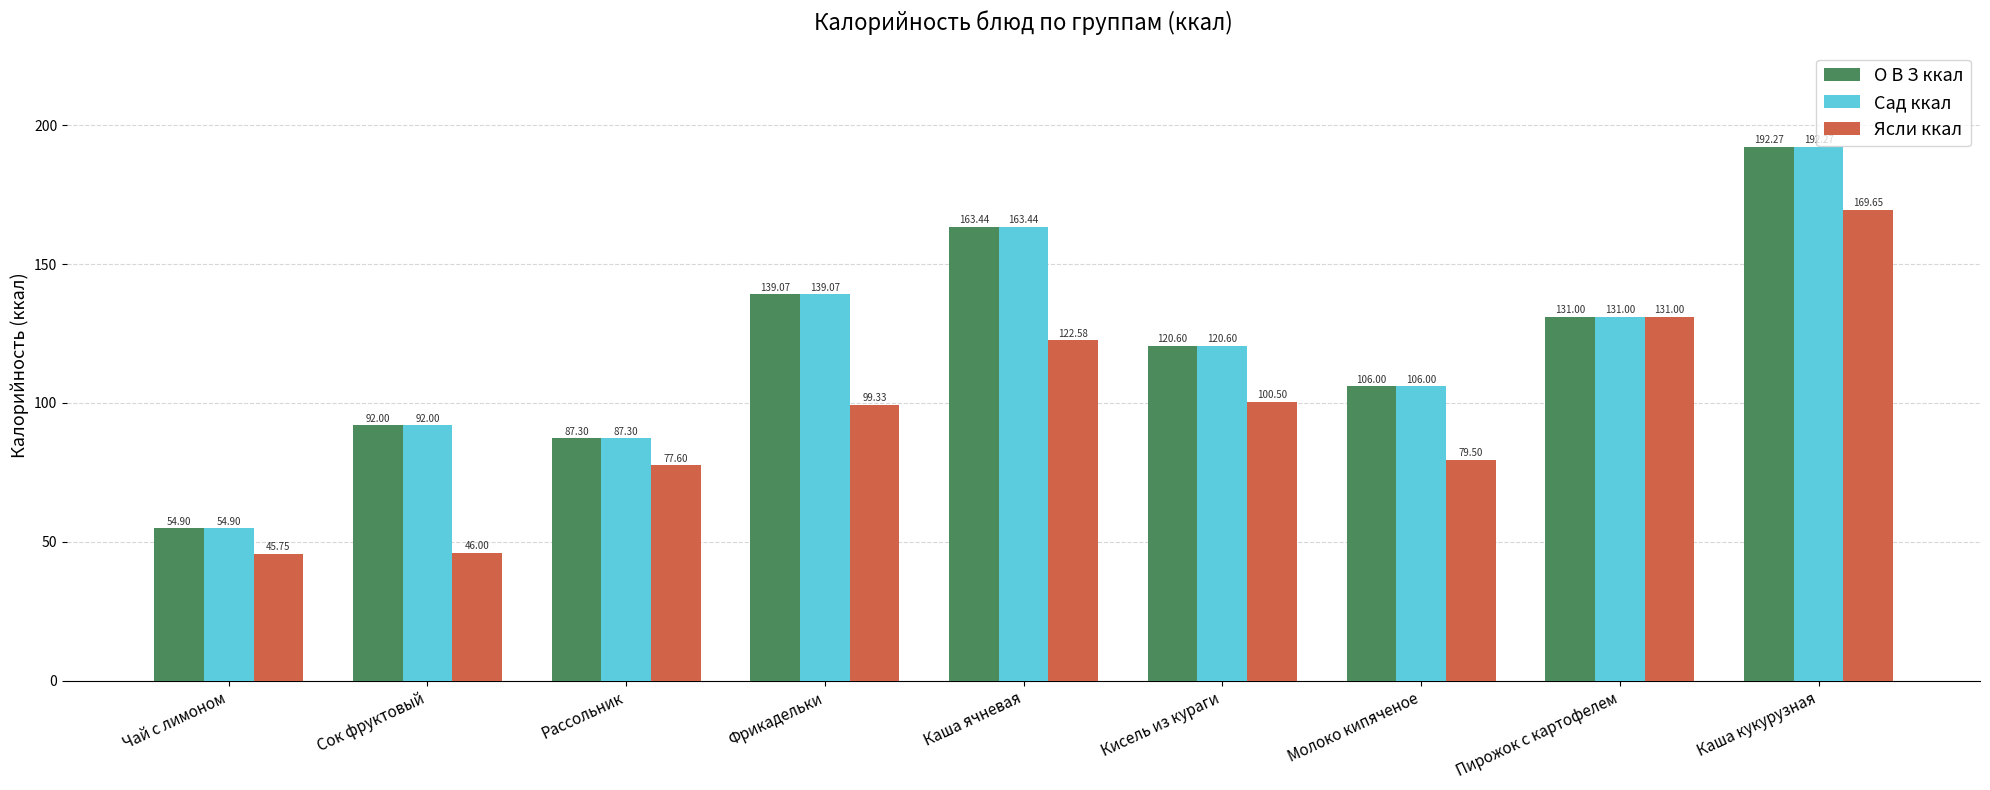

What is the label of the 1st bar from the right?

Каша кукурузная